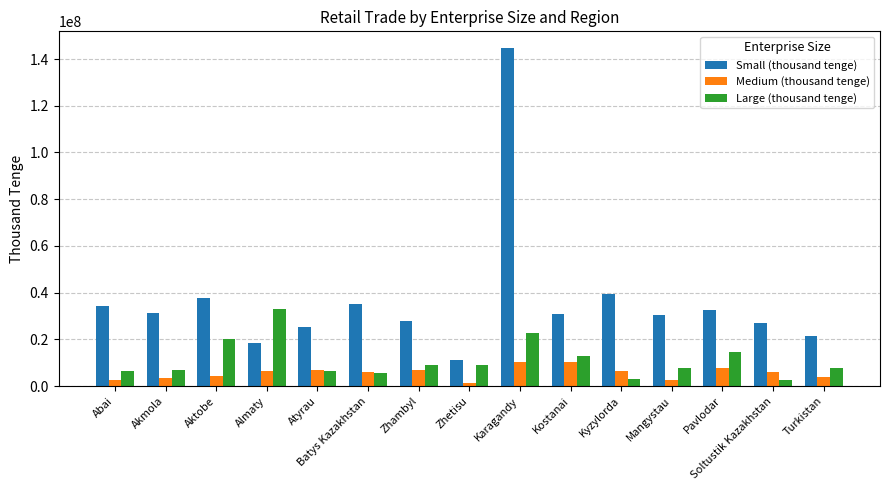

What is the average value of the Large (thousand tenge) series?

11251351